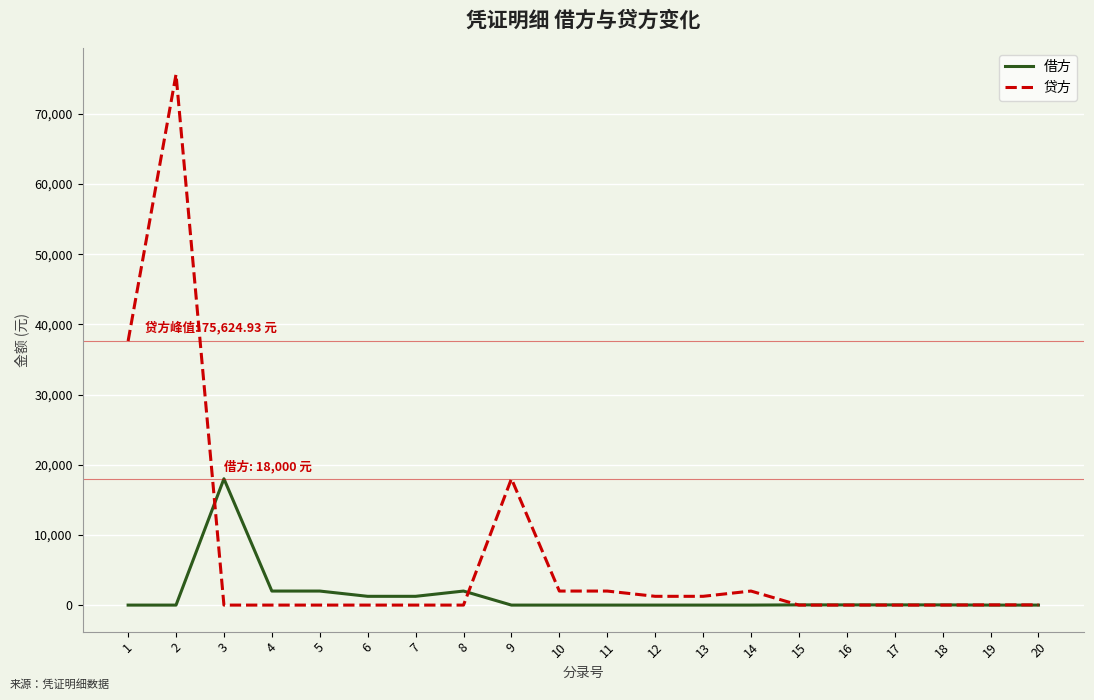

Rank the series by their maximum value, from lowest to highest.

借方, 贷方